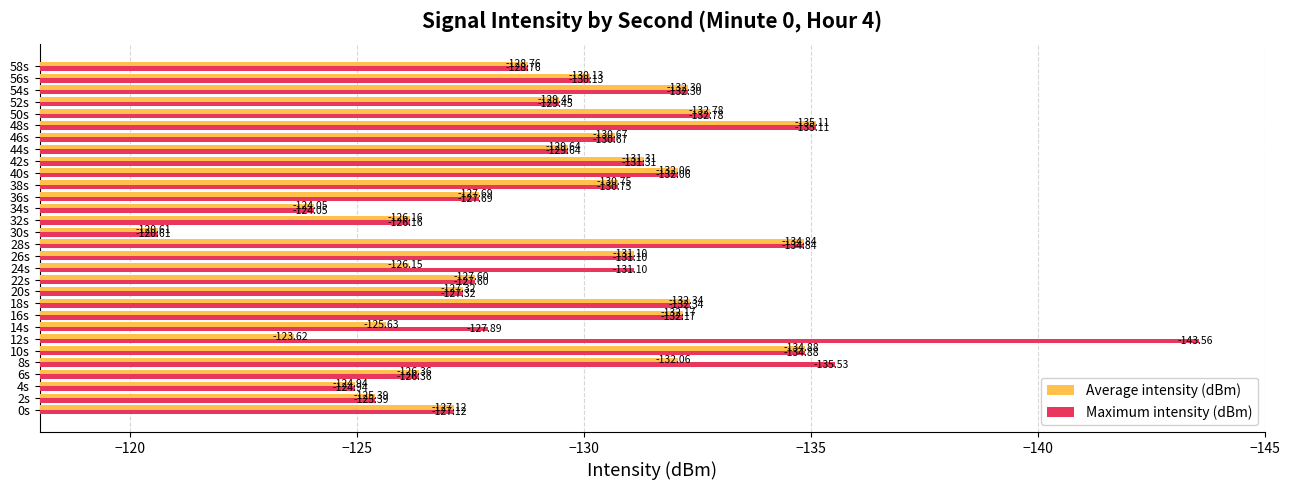

What is the spread (max minus min) of values at 12s?

19.9